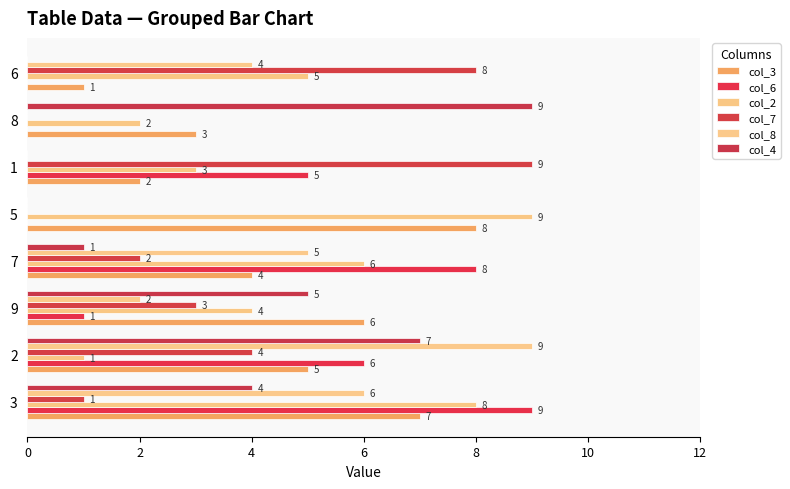

At which label does col_4 first exceed 4?

2